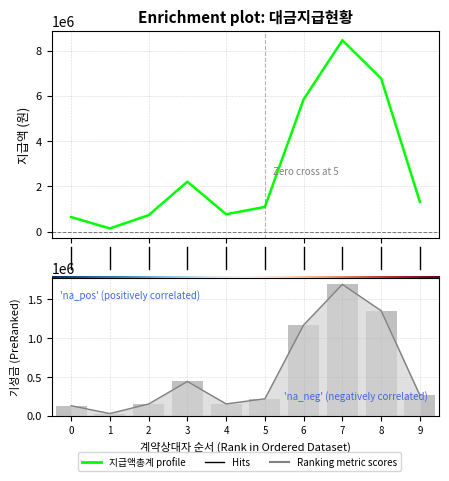

What is the greatest value displayed?

8455000